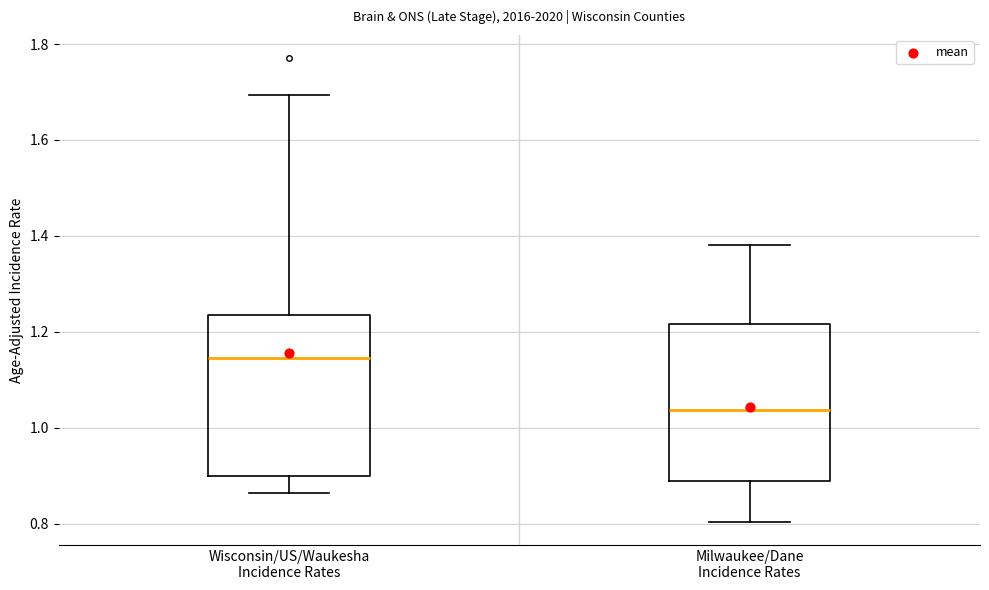

Which box's median line is the lowest?

Milwaukee/Dane Incidence Rates